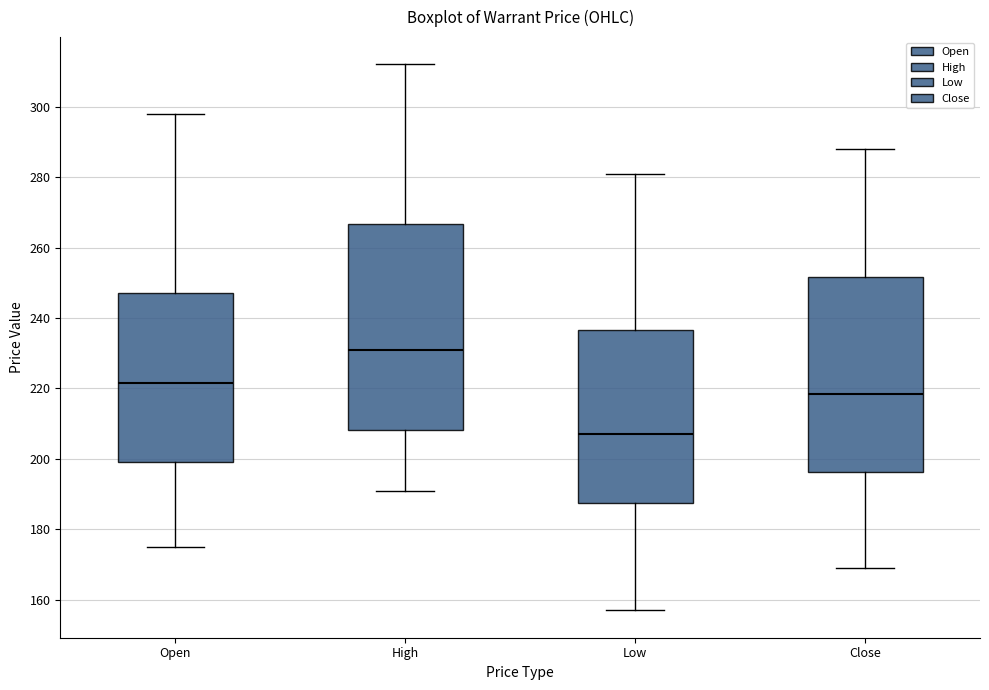

Which box is the tallest, from its lower edge to its upper edge?

High